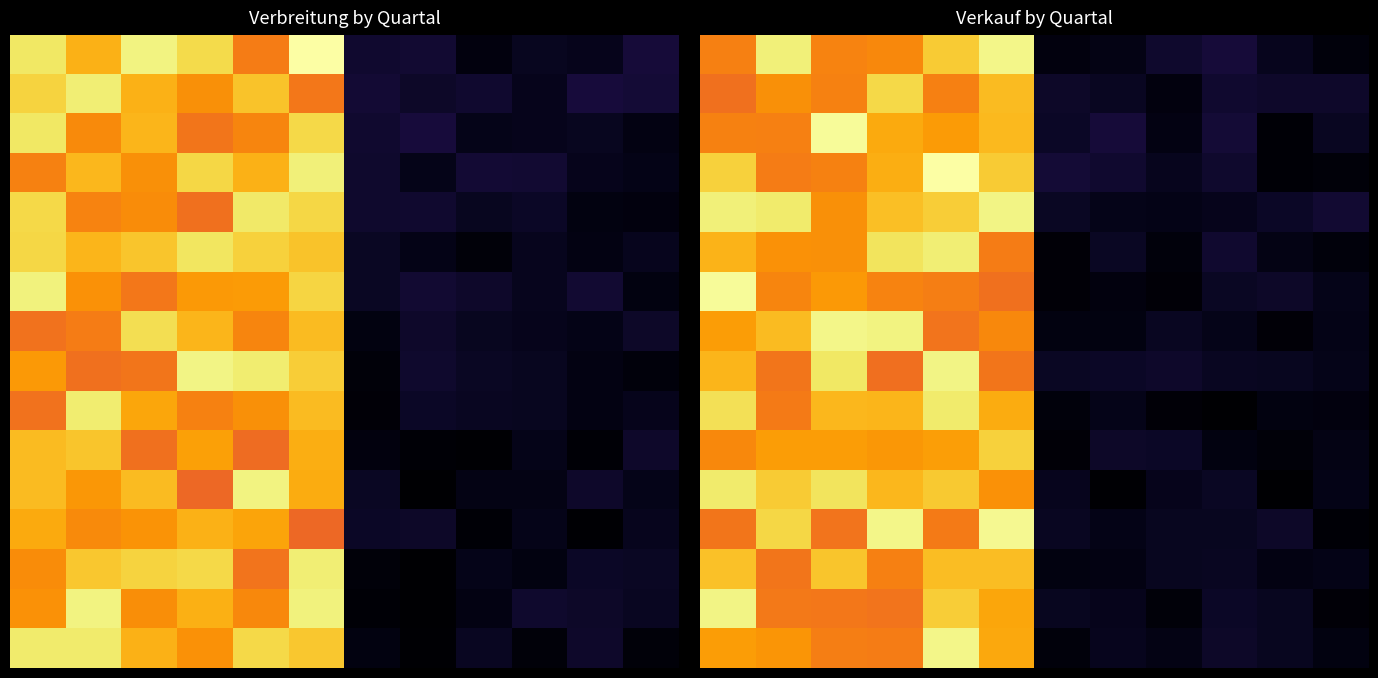

What is the total value across all series at 11?

765608.1